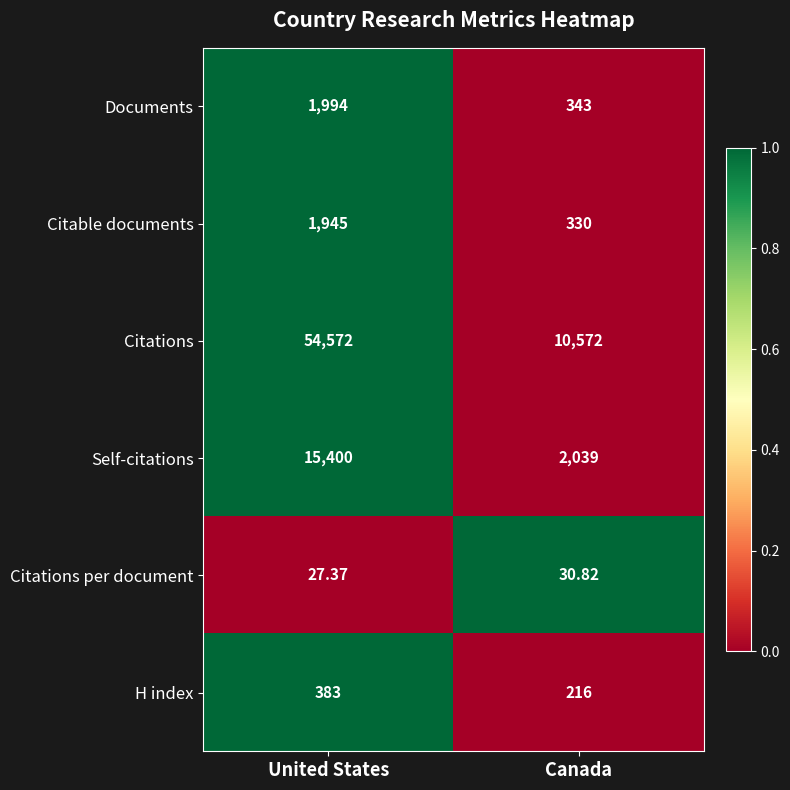

Rank the series at Canada from highest to lowest value.

Citations, Self-citations, Documents, Citable documents, H index, Citations per document